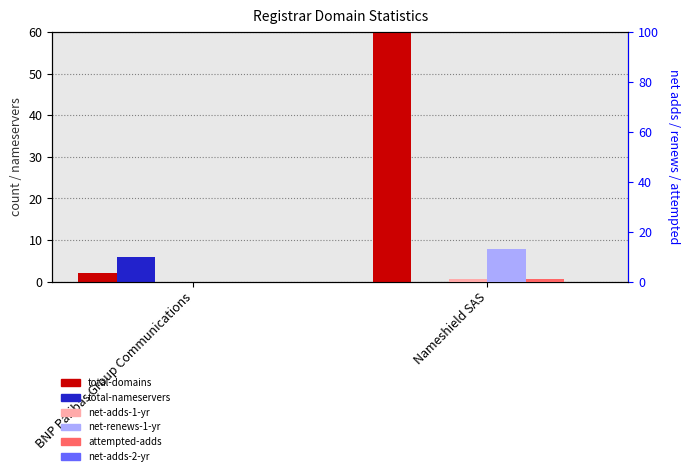

What position from the left is BNP Paribas Group Communications?

1